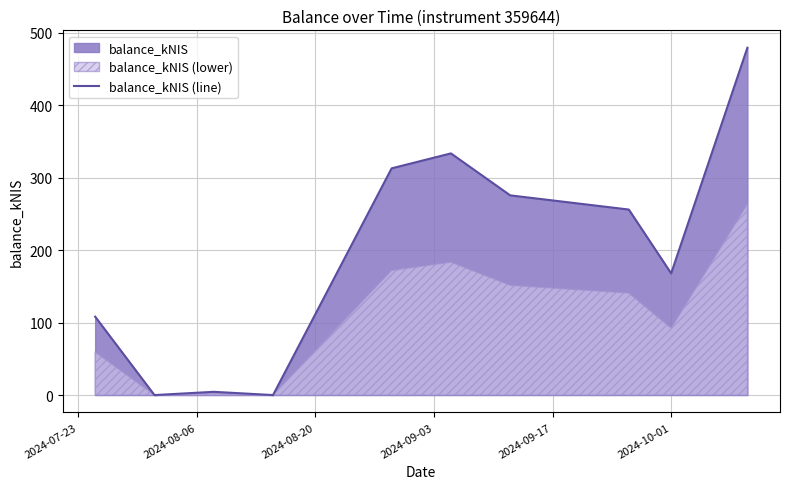

True or false: the data shows 526.4 at 2024-09-17.

False